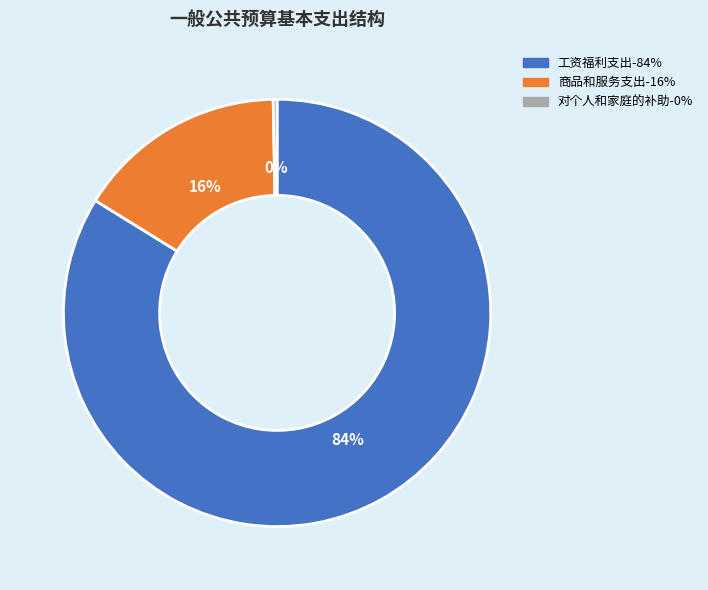

To the nearest percent, what is the difference between the largest and smallest slice percentages?

84%